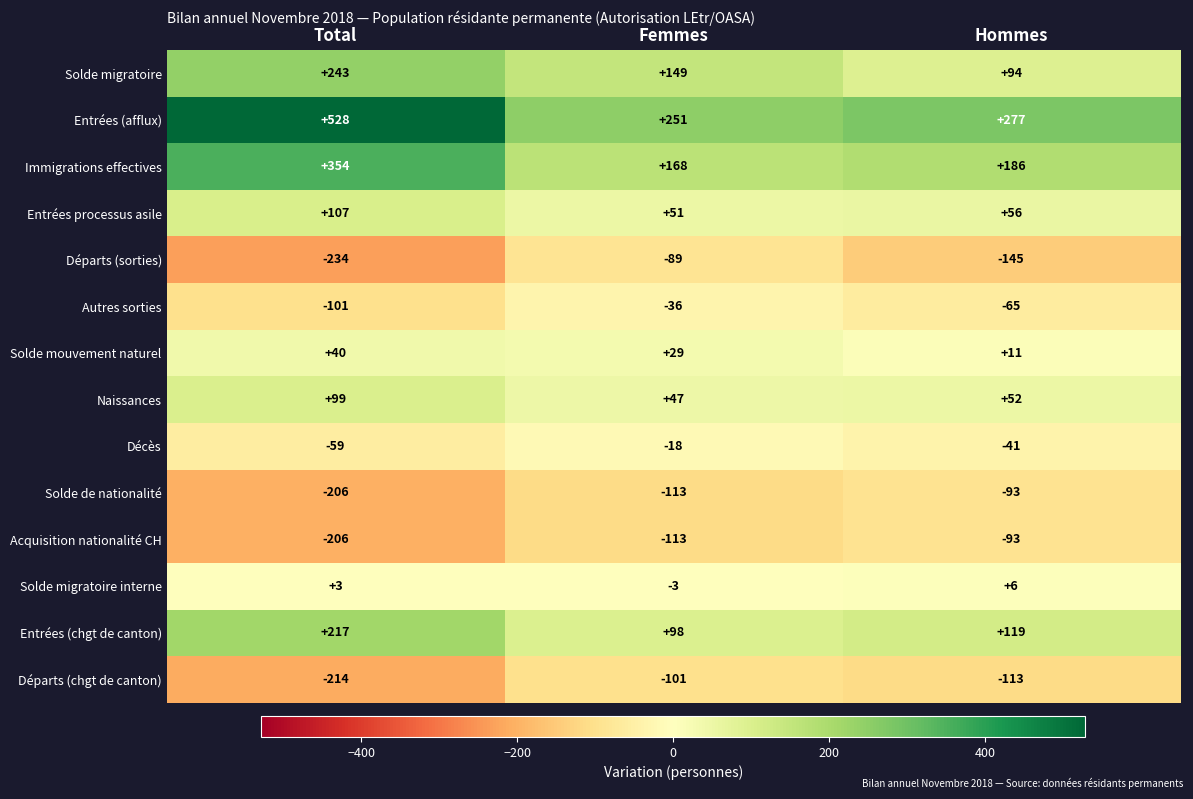

Which series has the largest total across all categories?

Entrées (afflux)